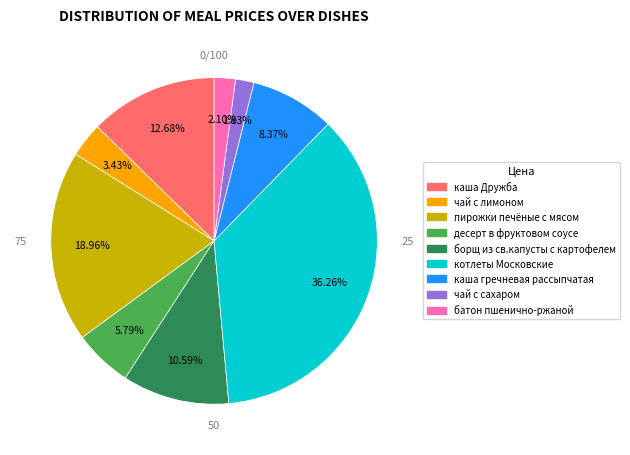

Between каша гречневая рассыпчатая and пирожки печёные с мясом, which is larger?

пирожки печёные с мясом